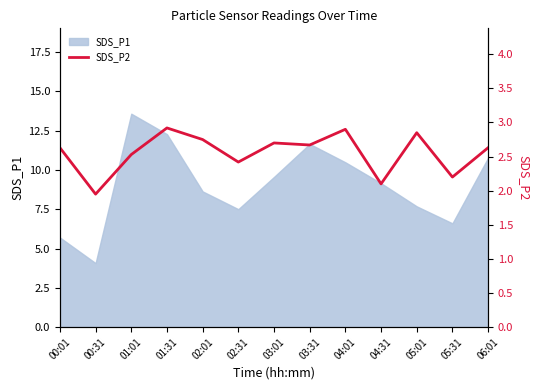

The value of SDS_P1 at 03:01 is 5.4. True or false?

False